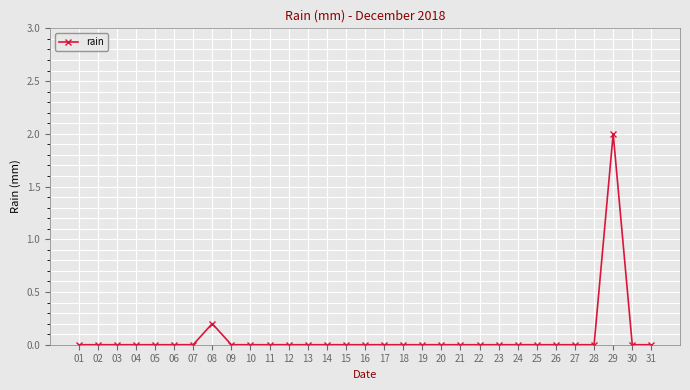

The value at 07 is 0.0. True or false?

True